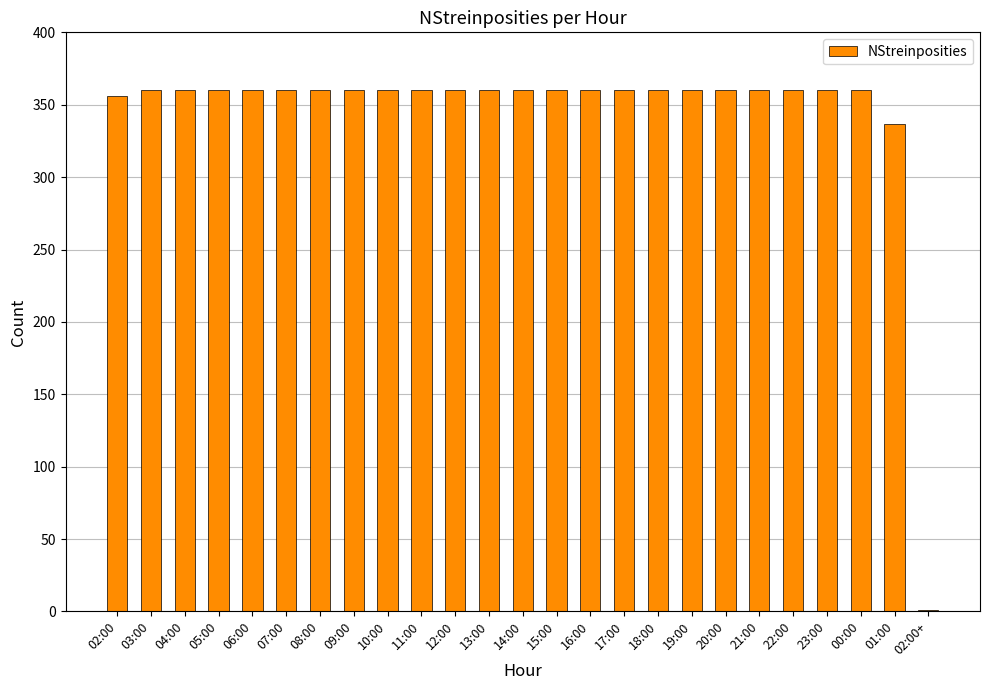

The chart shows a value of 360 at 07:00. True or false?

True